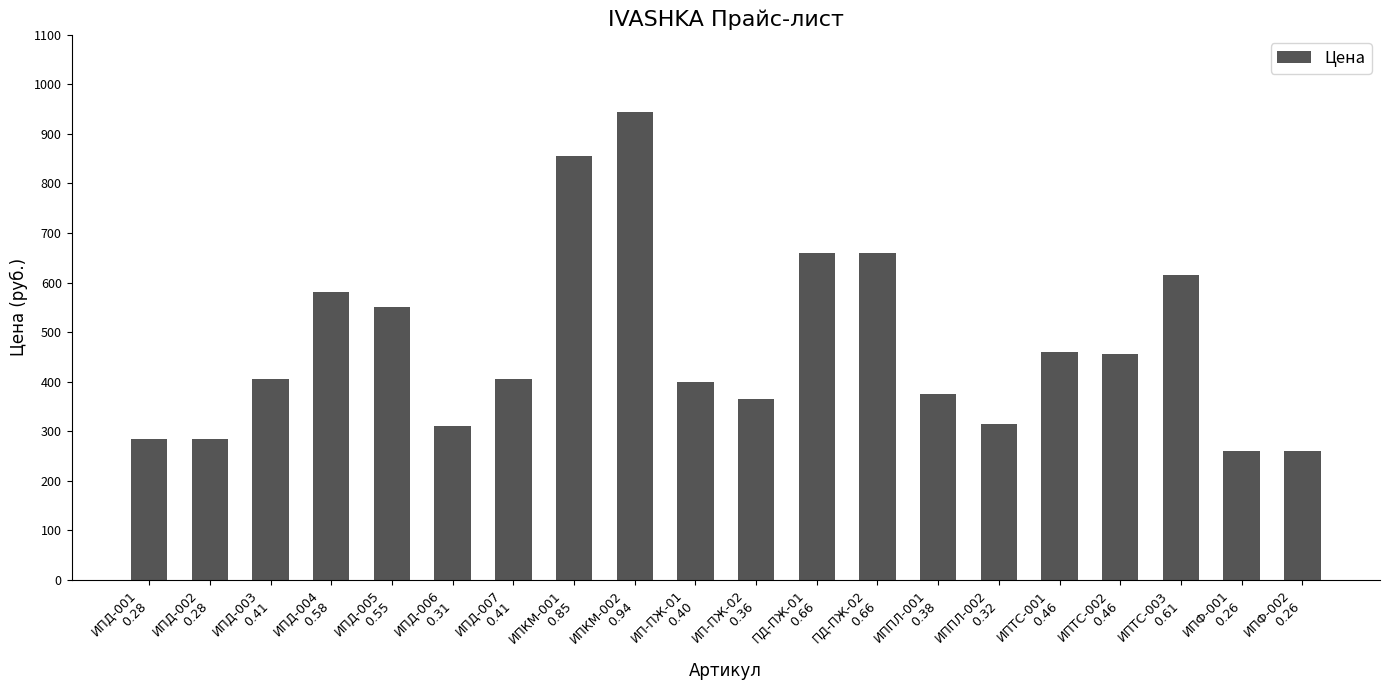

What position from the left is ИПД-007
0.41?

7